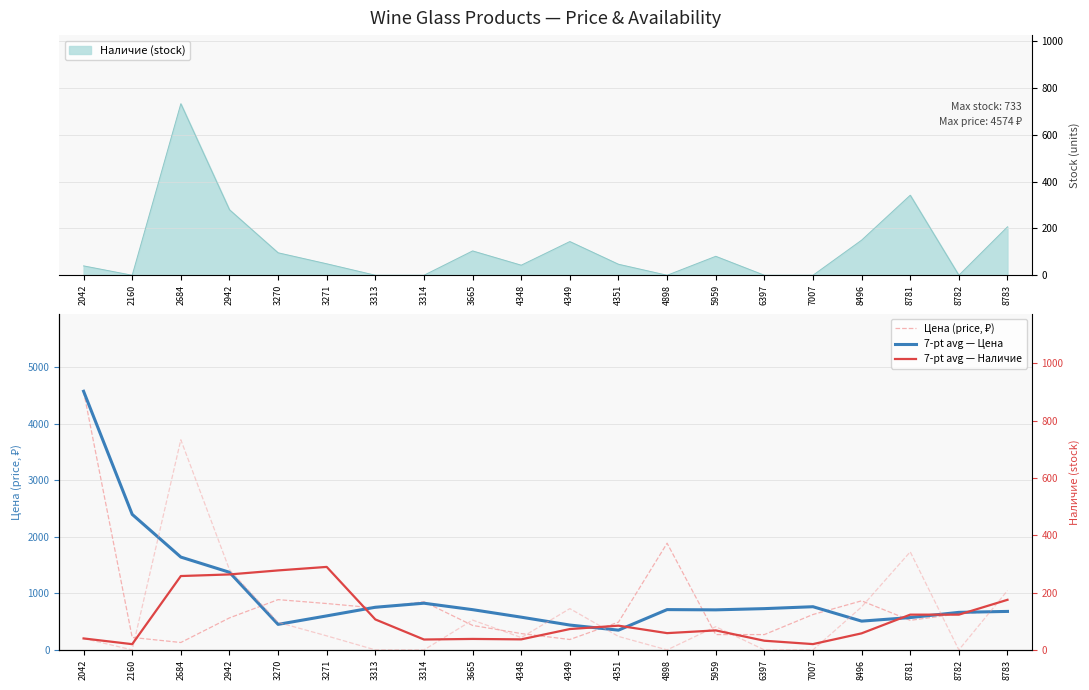

After their last crossing, which series has the higher values: Цена (price, ₽) or 7-pt avg — Наличие?

Цена (price, ₽)